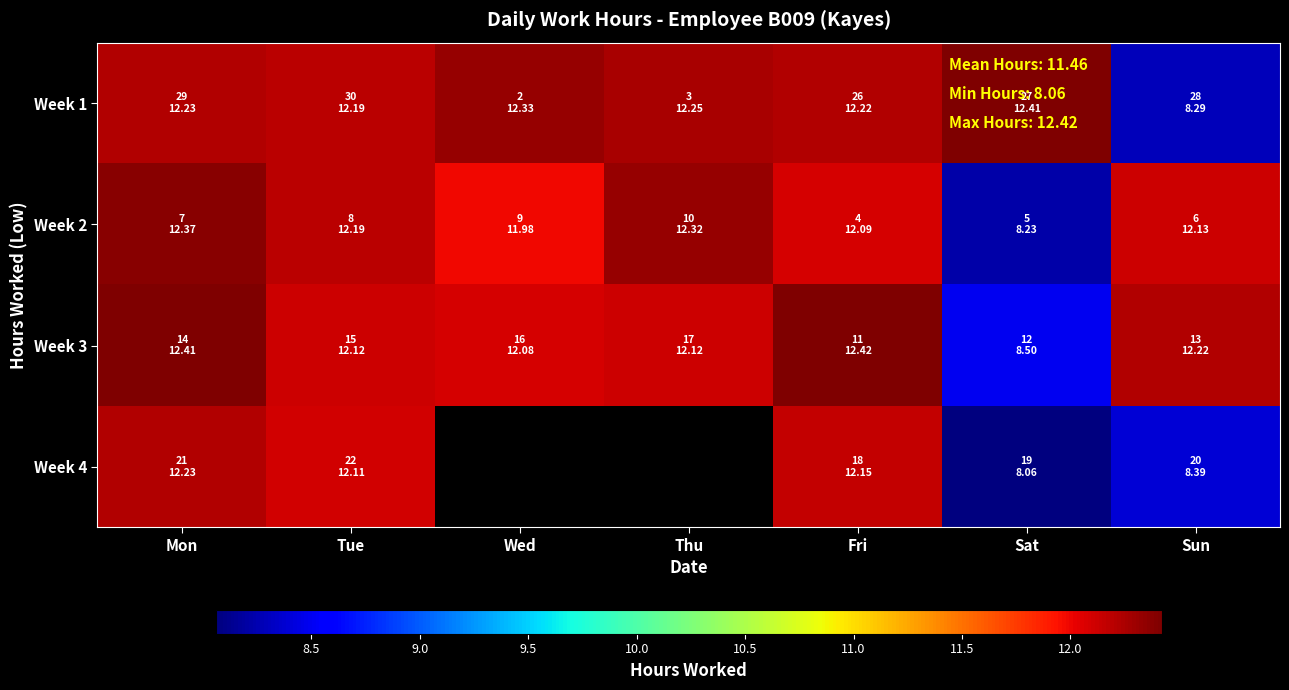

What is the spread (max minus min) of values at Sun?

3.9